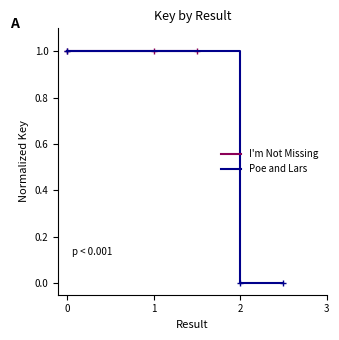

Is this an area chart (filled region under the line)?

No